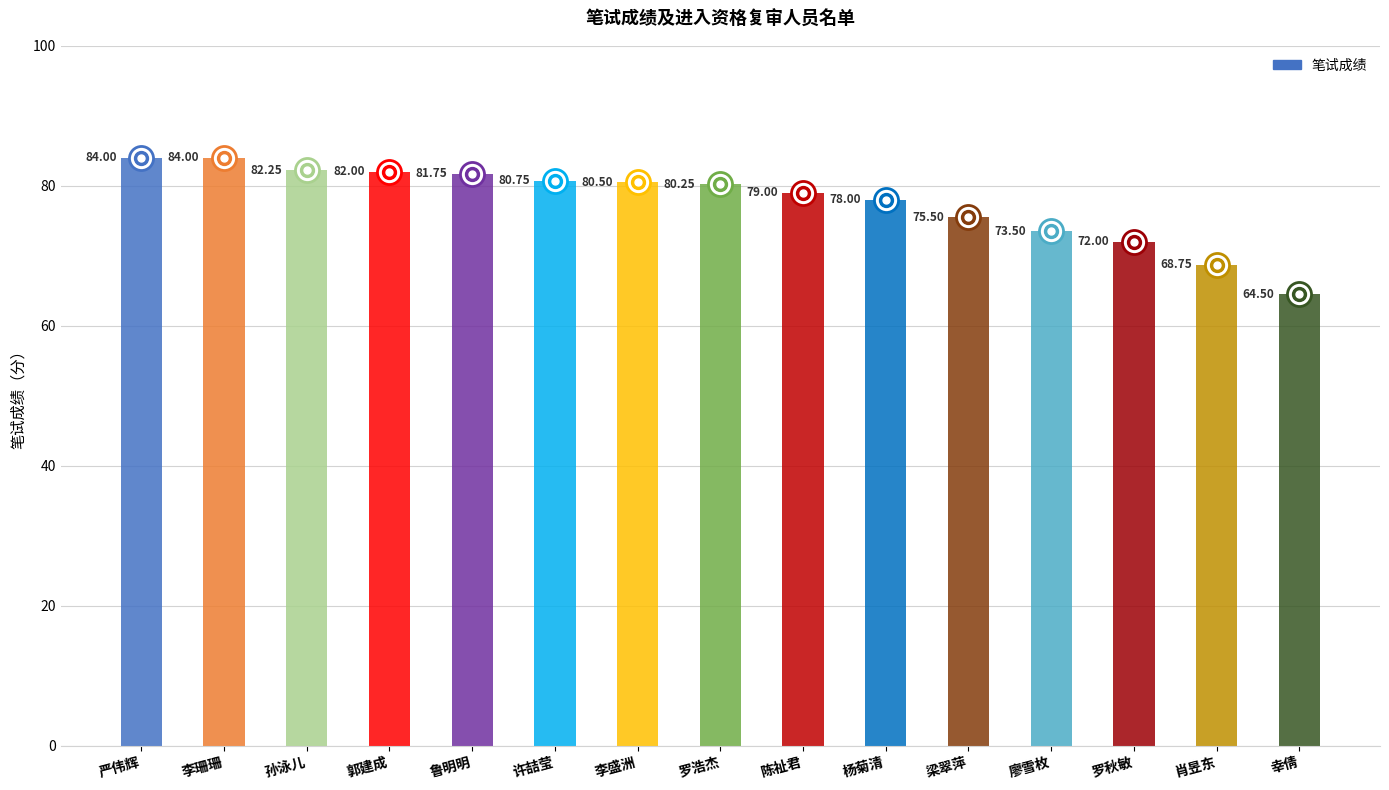

Approximately how many times larger is the value at 幸倩 compared to 李珊珊?

0.8